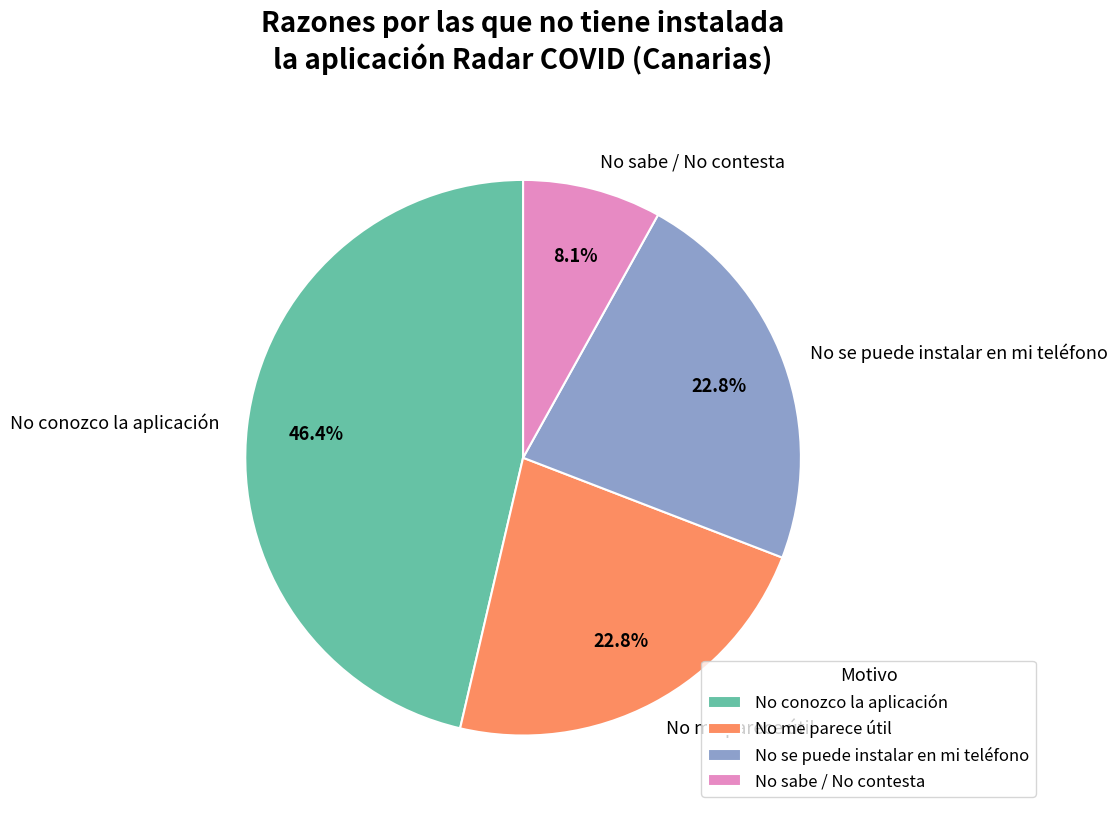

Does No sabe / No contesta represent more than half of the total?

No